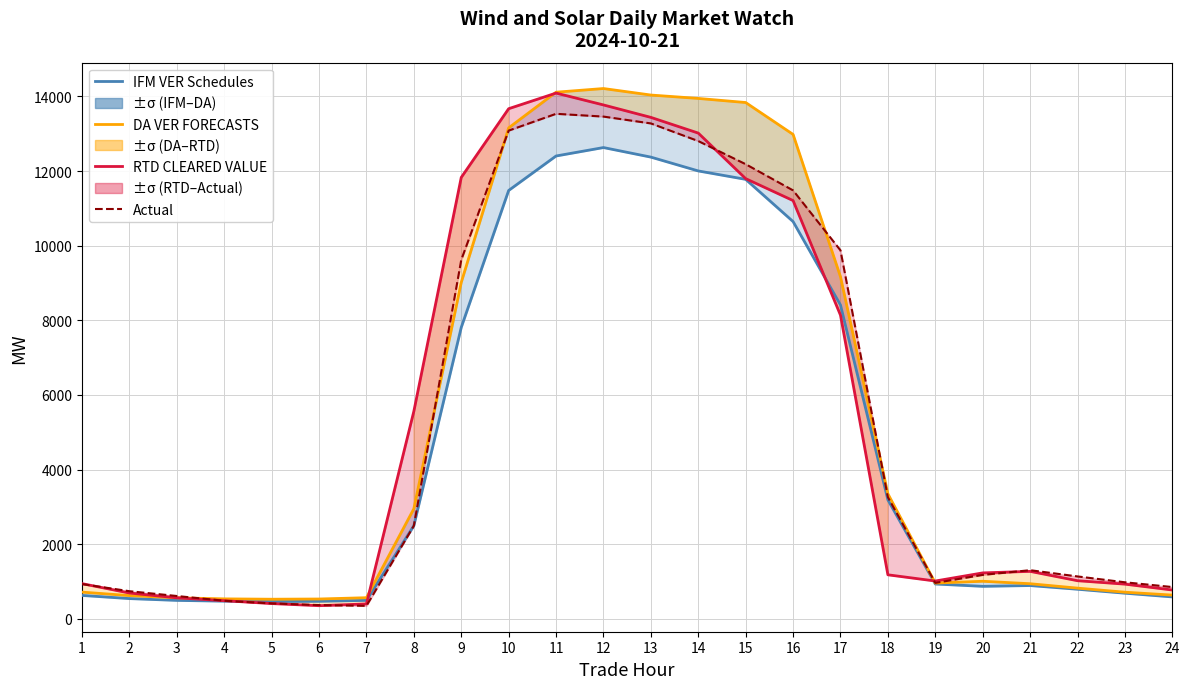

What is the difference between the second highest and minimum values in the IFM VER Schedules series?

11939.7